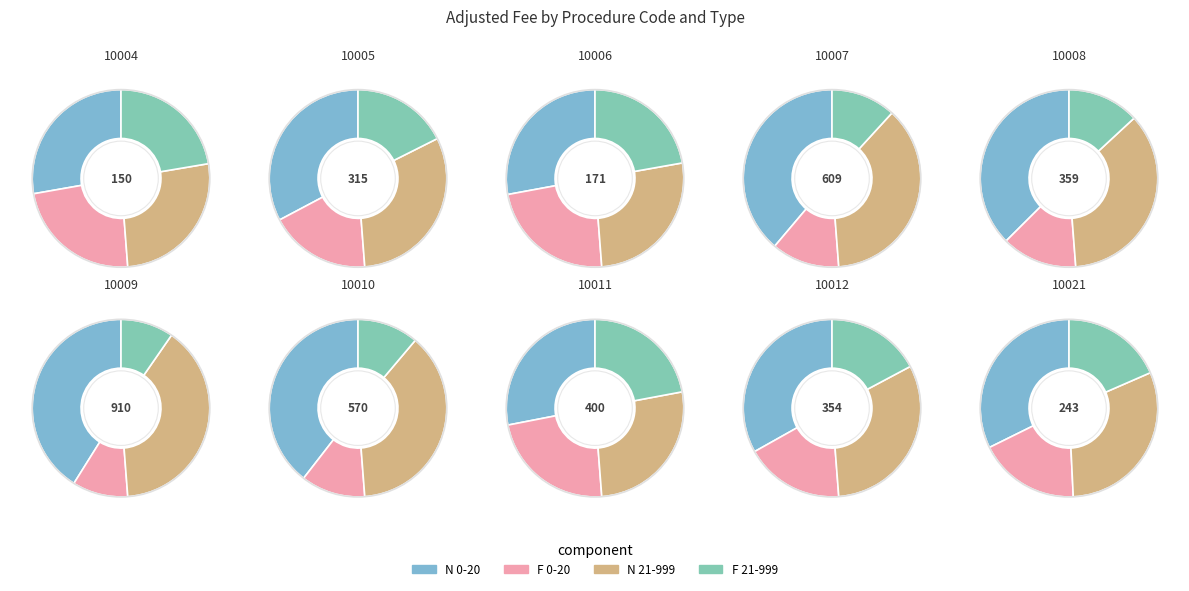

Is there a majority slice in this chart?

No